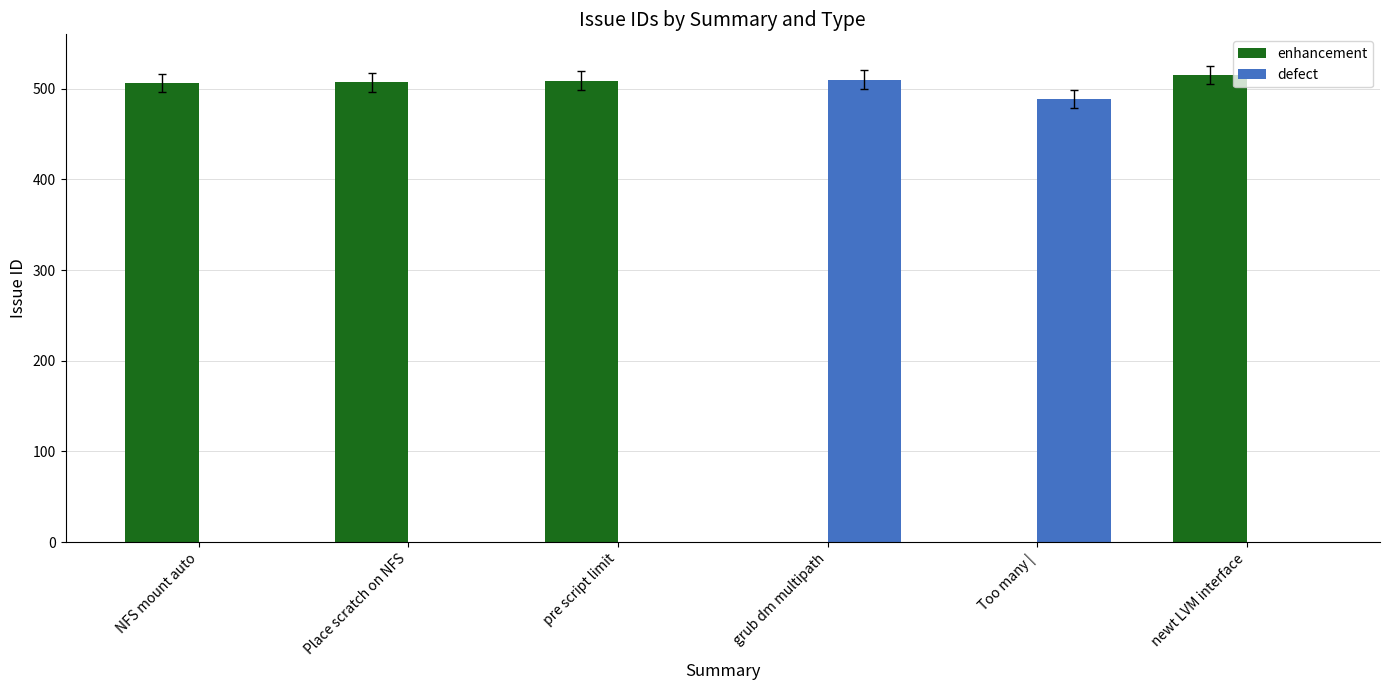

What is the spread (max minus min) of values at grub dm multipath?

510